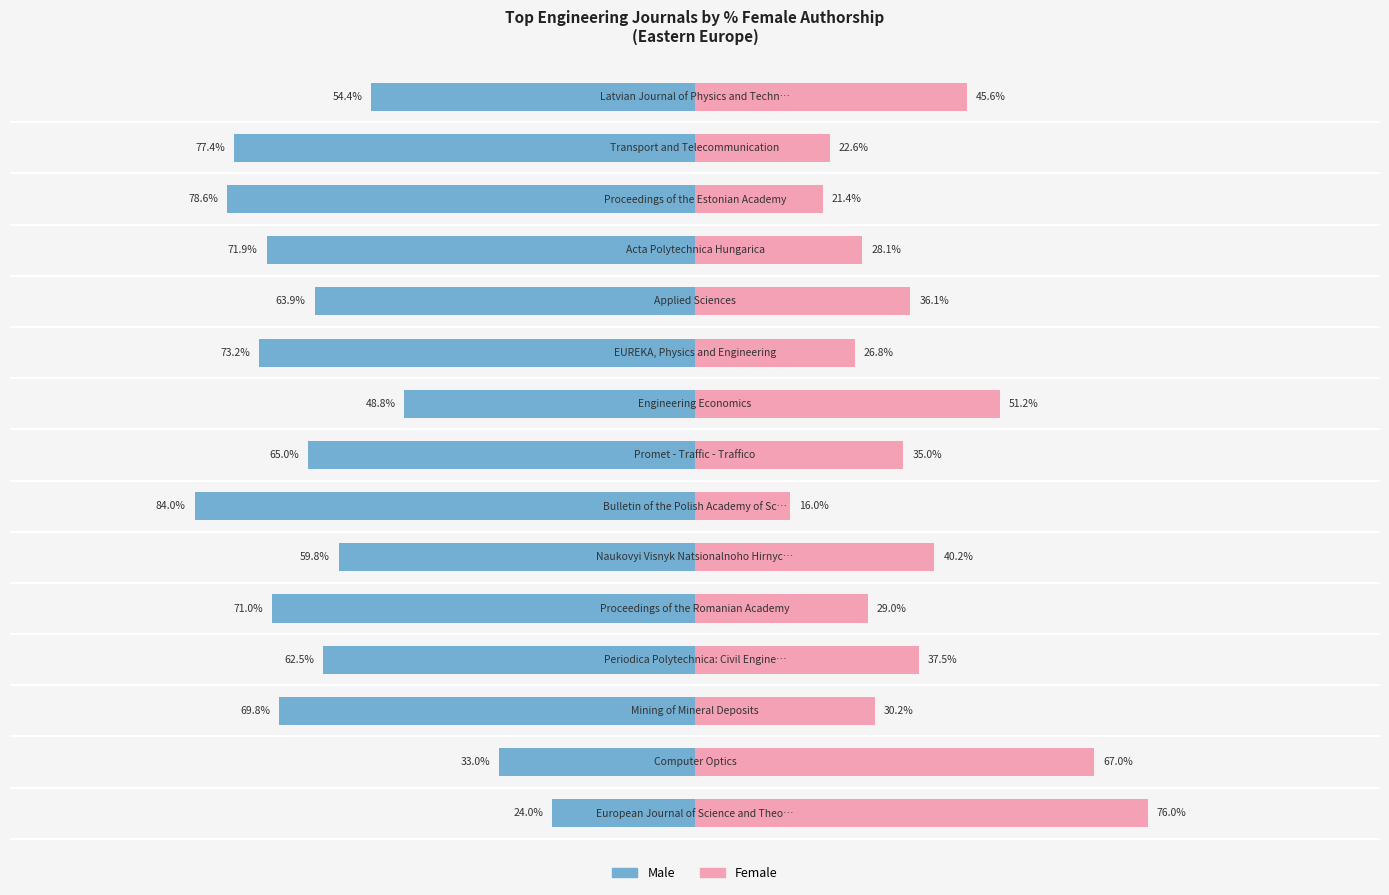

What are all the series names shown in the legend?

Male, Female